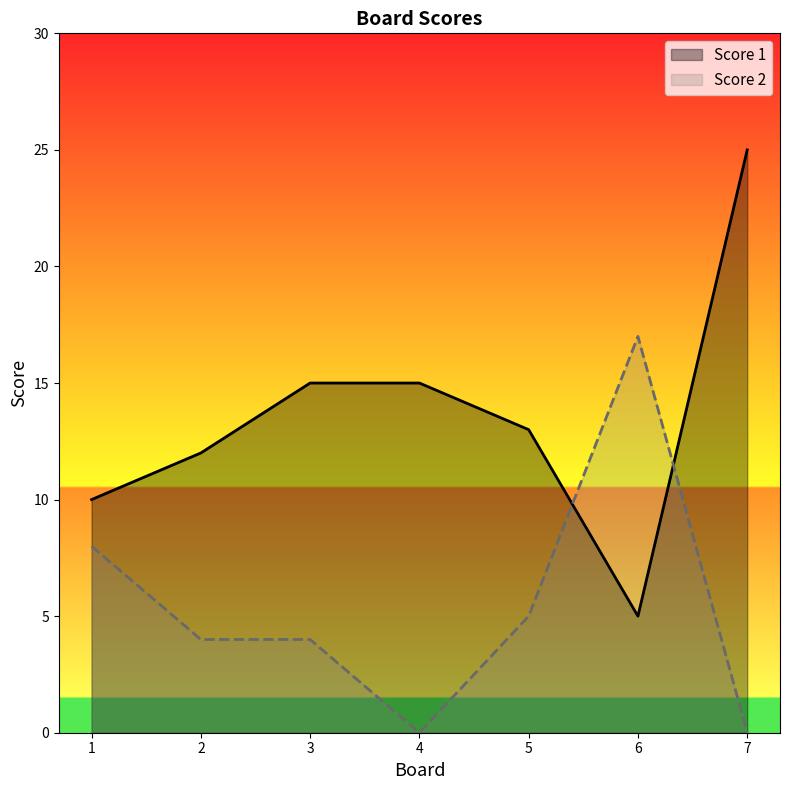

What is the difference between the maximum and minimum values in the Score 1 series?

20